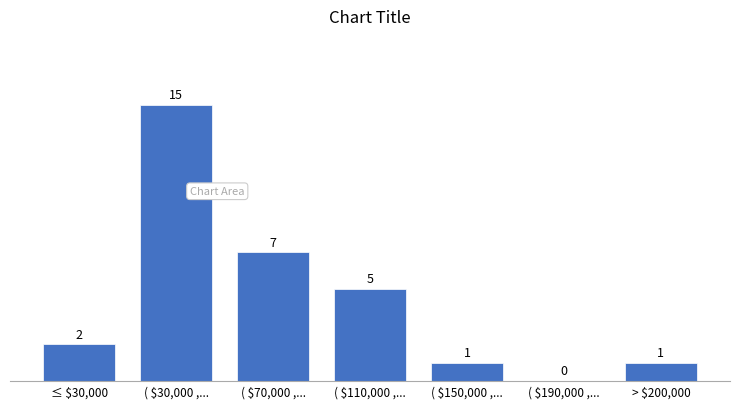

What is the maximum value shown in the chart?

15